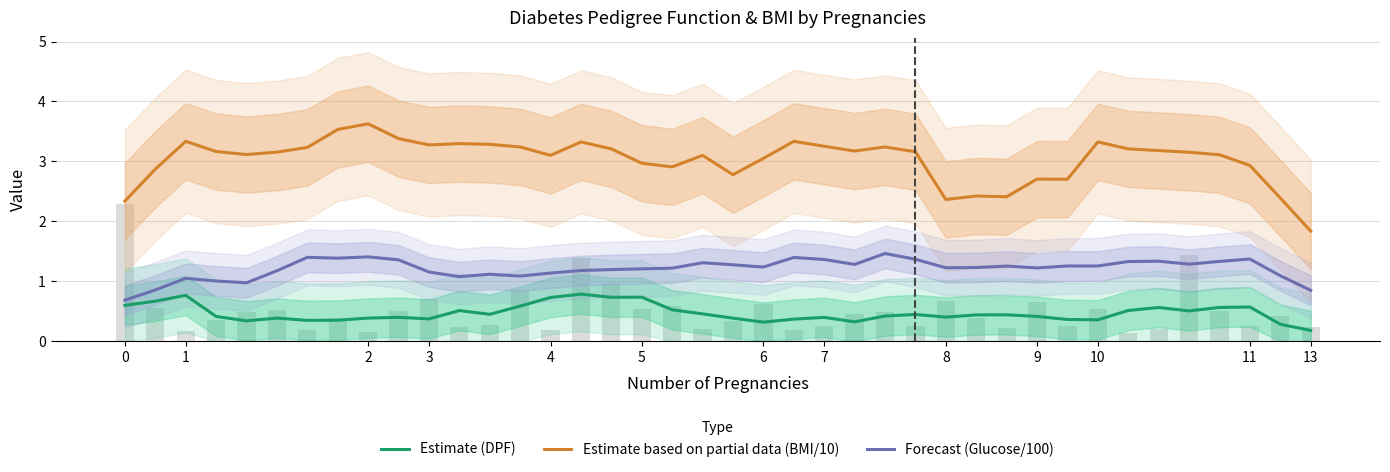

True or false: Estimate based on partial data (BMI/10) has a value of 3.2 at 33.

True